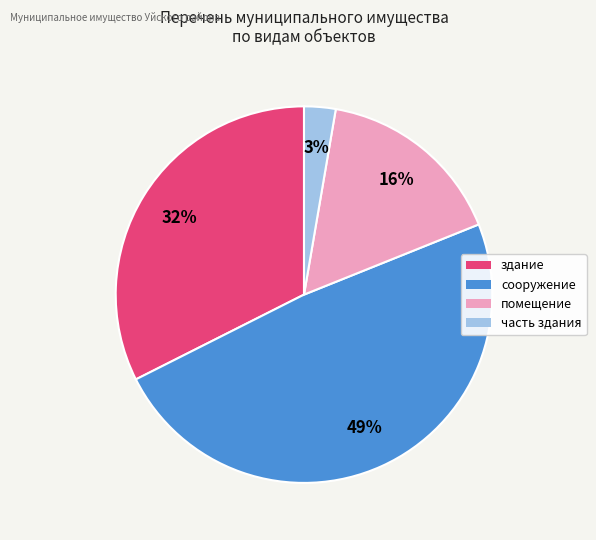

How many segments does this pie chart have?

4